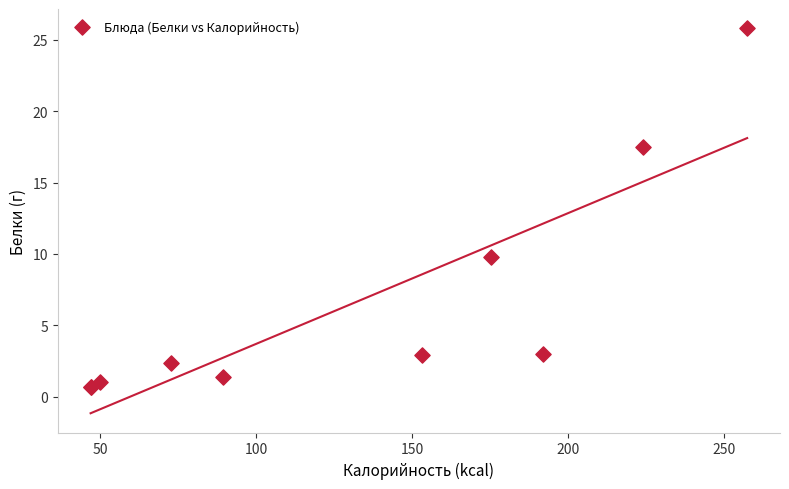

What Y value in the scatter plot is closest to 13?

9.8